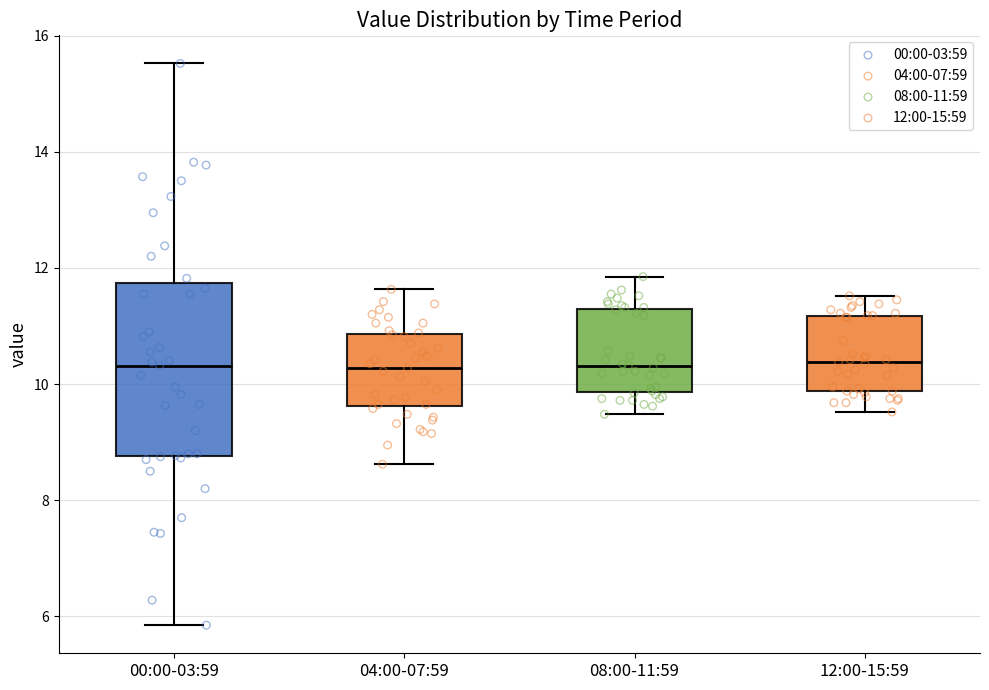

Reading left to right, transcribe this box plot: for each box, give where its median line is, the range the box spans, and where its two whiskers end, as read against the y-axis. The values are not printed on the chart, so give them approximately, as read against the axis.

00:00-03:59: median 10.4, box 8.8 to 11.8, whiskers 5.8 to 15.6
04:00-07:59: median 10.2, box 9.6 to 10.8, whiskers 8.6 to 11.6
08:00-11:59: median 10.4, box 9.8 to 11.4, whiskers 9.4 to 11.8
12:00-15:59: median 10.4, box 9.8 to 11.2, whiskers 9.6 to 11.6